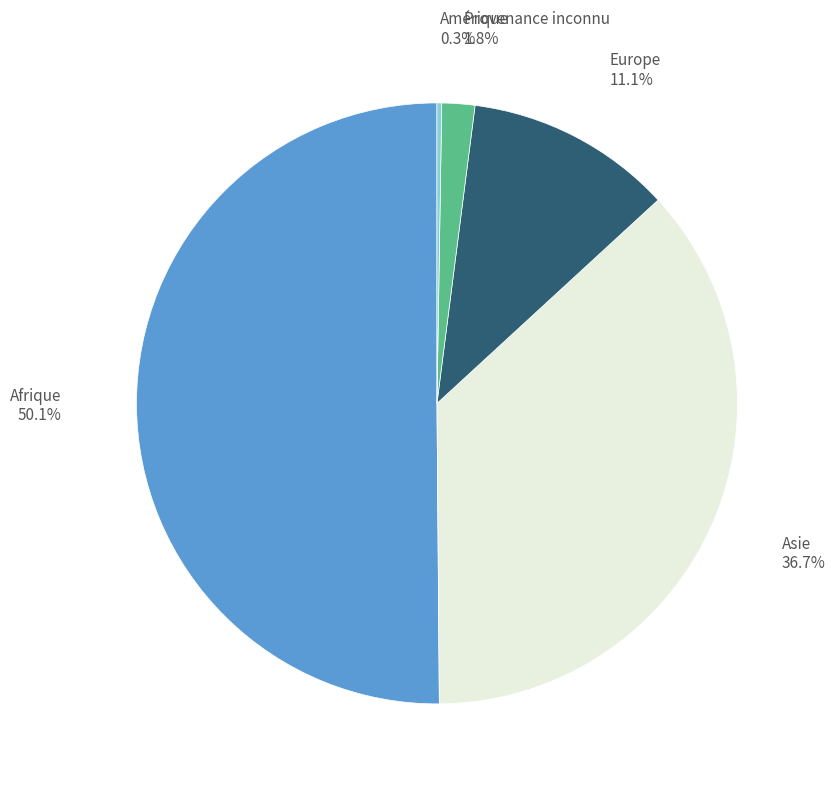

Which slice is the smallest?

Amérique